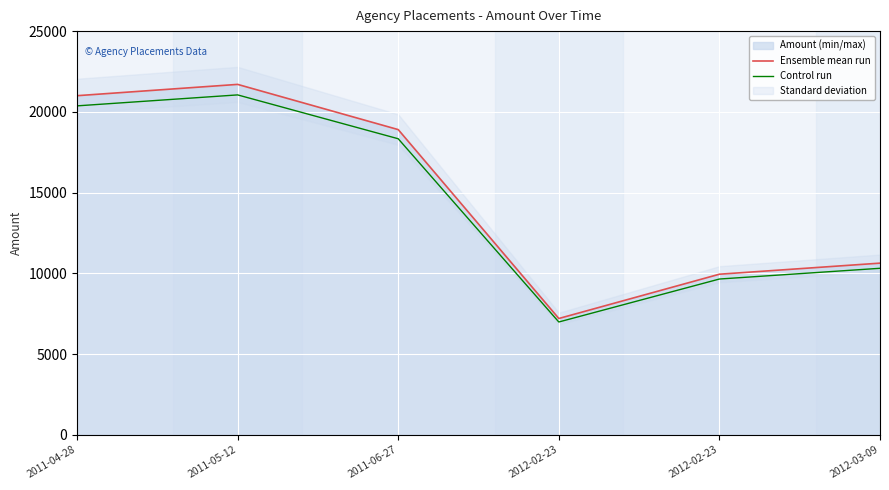

Where is the first local minimum for Ensemble mean run?

2012-02-23